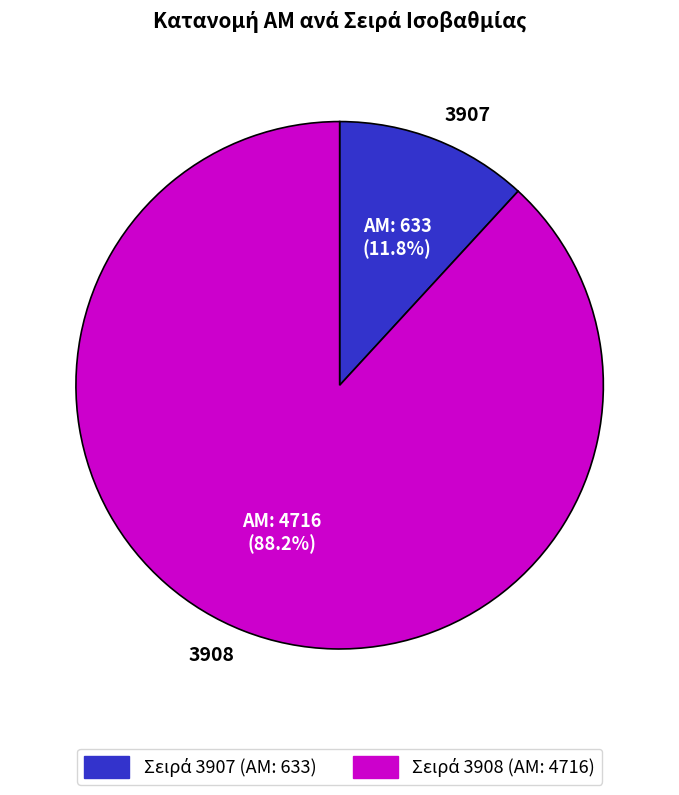

What portion of the pie excludes 3908?

11.8%